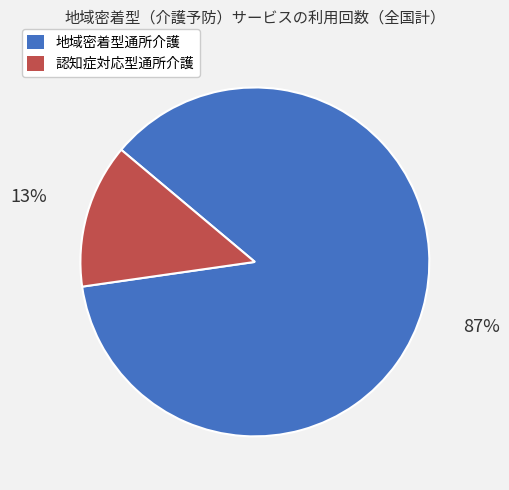

To the nearest percent, what is the average slice percentage?

50%